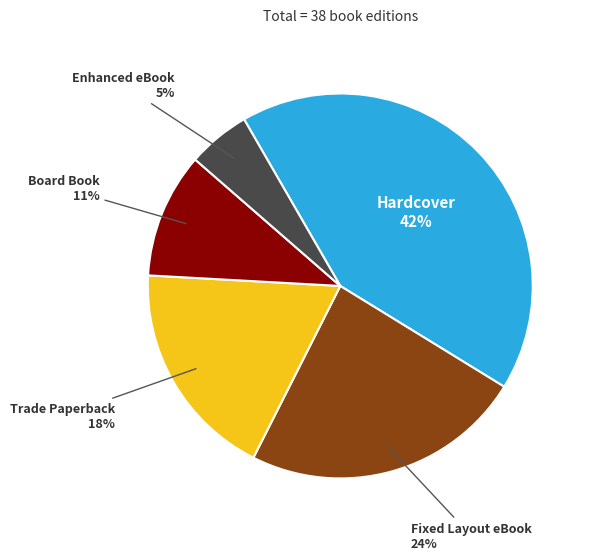

To the nearest percent, what is the difference between the largest and smallest slice percentages?

37%